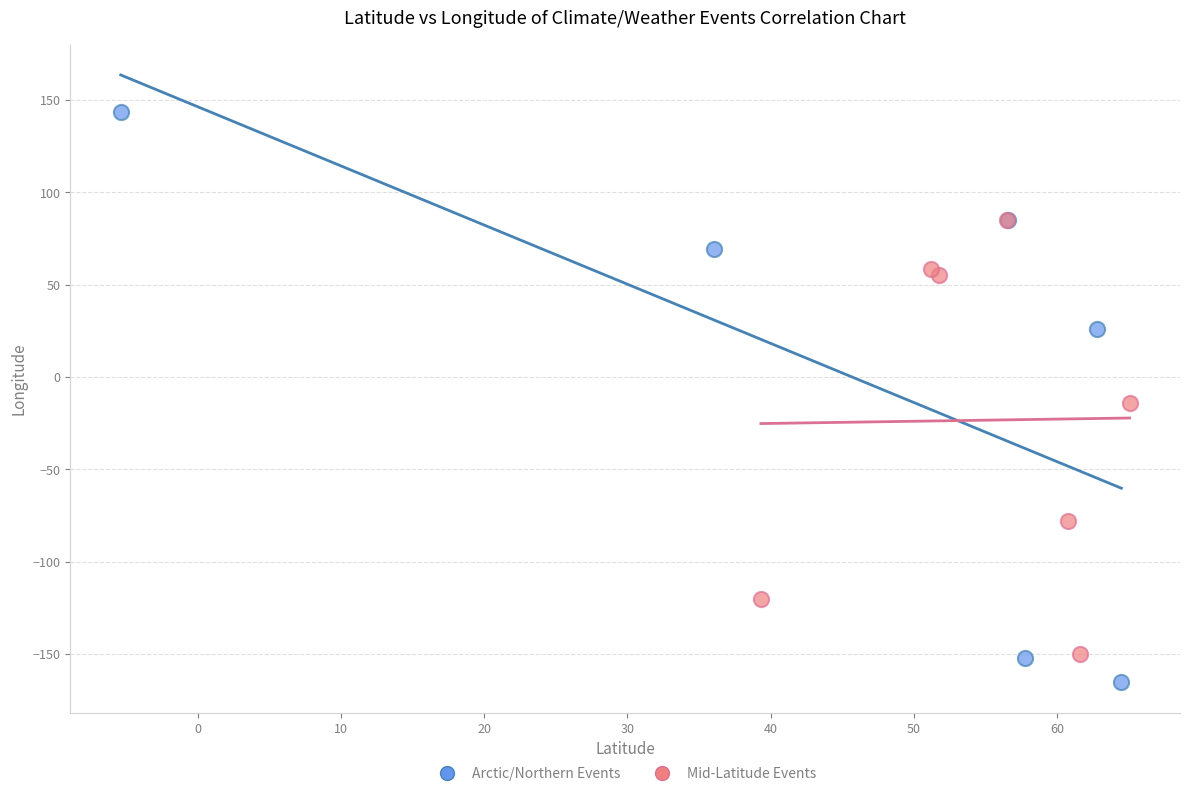

Which series has the widest spread of Y values?

Arctic/Northern Events